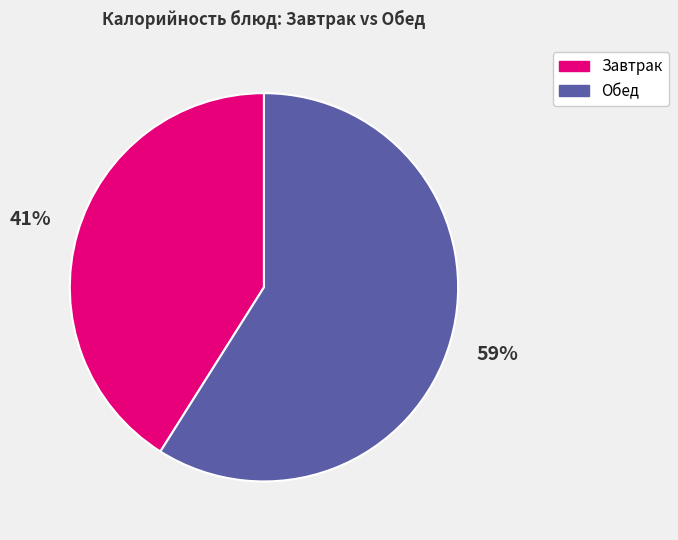

Is the sum of Завтрак and Обед greater than half?

Yes